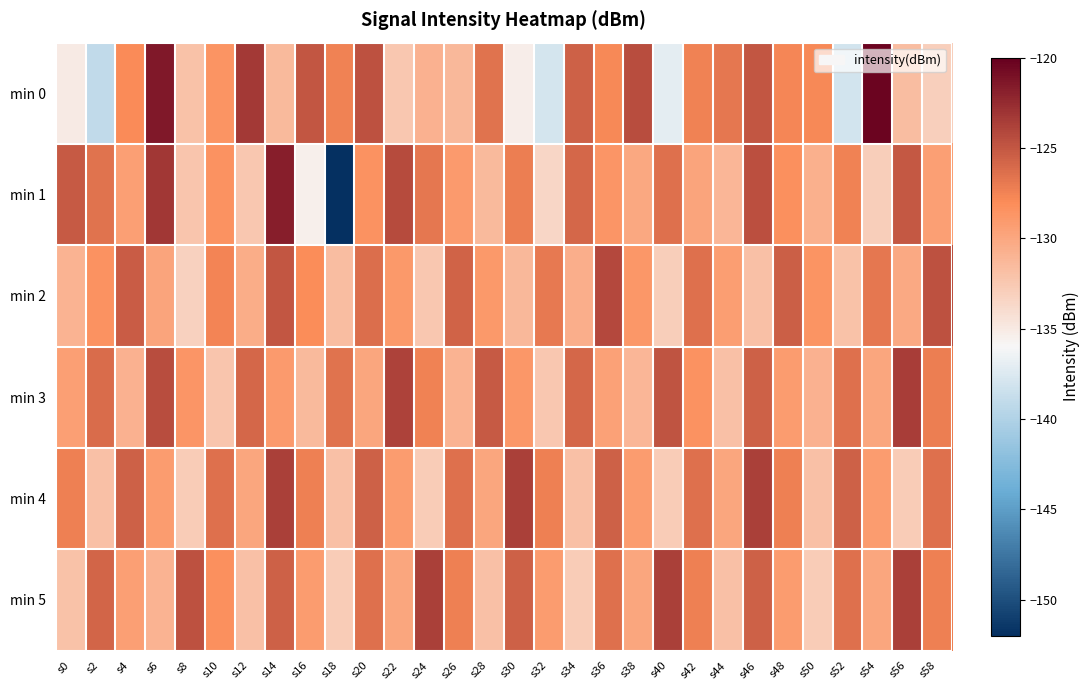

What is the spread (max minus min) of values at s36?

5.4